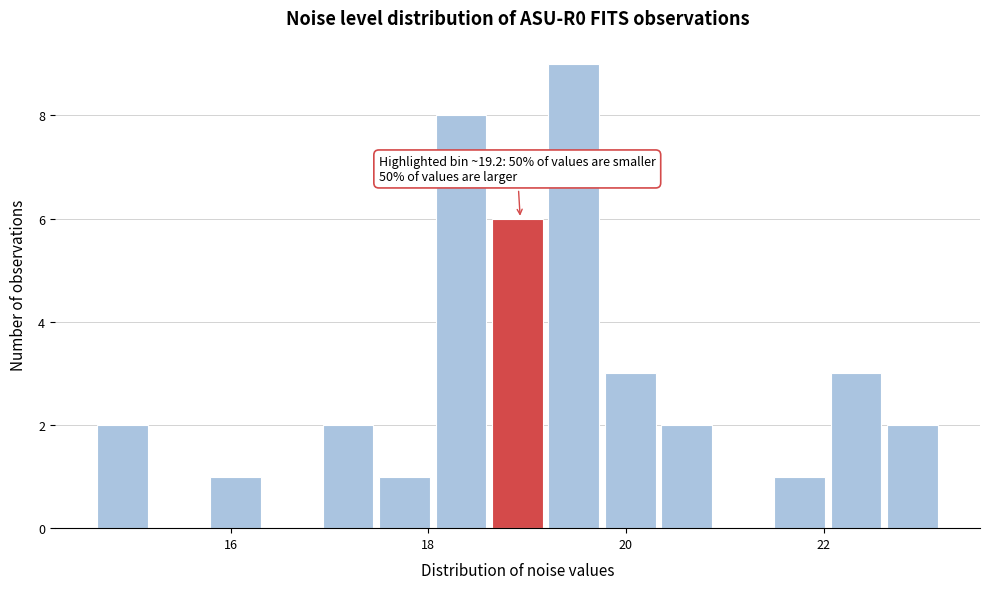

Read against the x-axis, roughly where is the centre of the tallest bar?

19.4